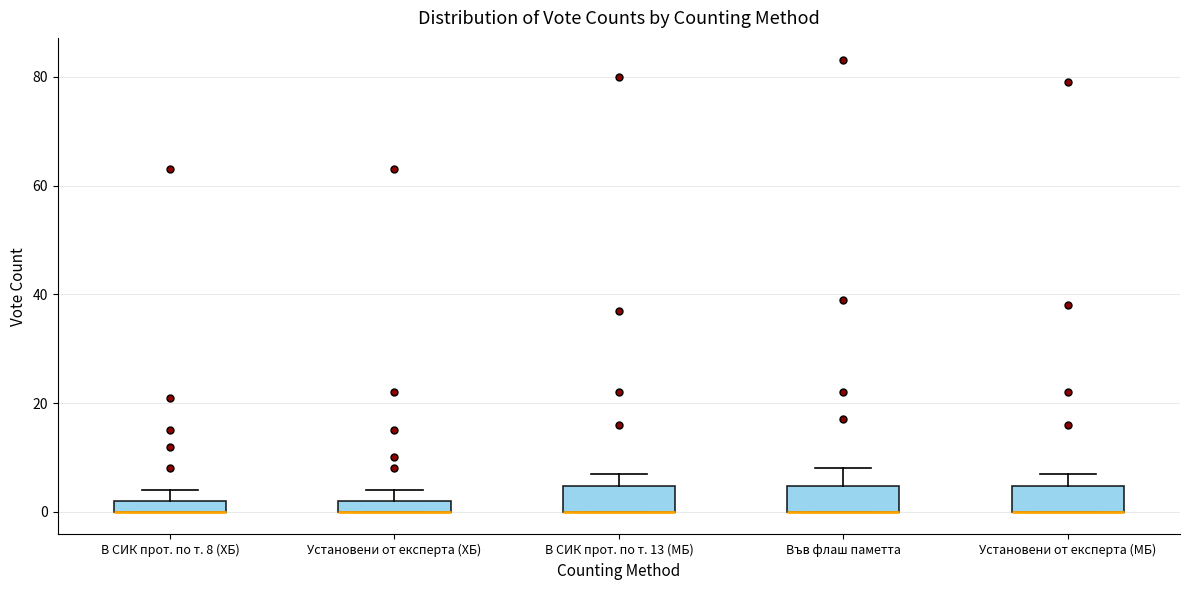

Where is the upper edge of the box for Установени от експерта (ХБ) on the y-axis? The values are not printed on the chart, so give them approximately, as read against the axis.

2